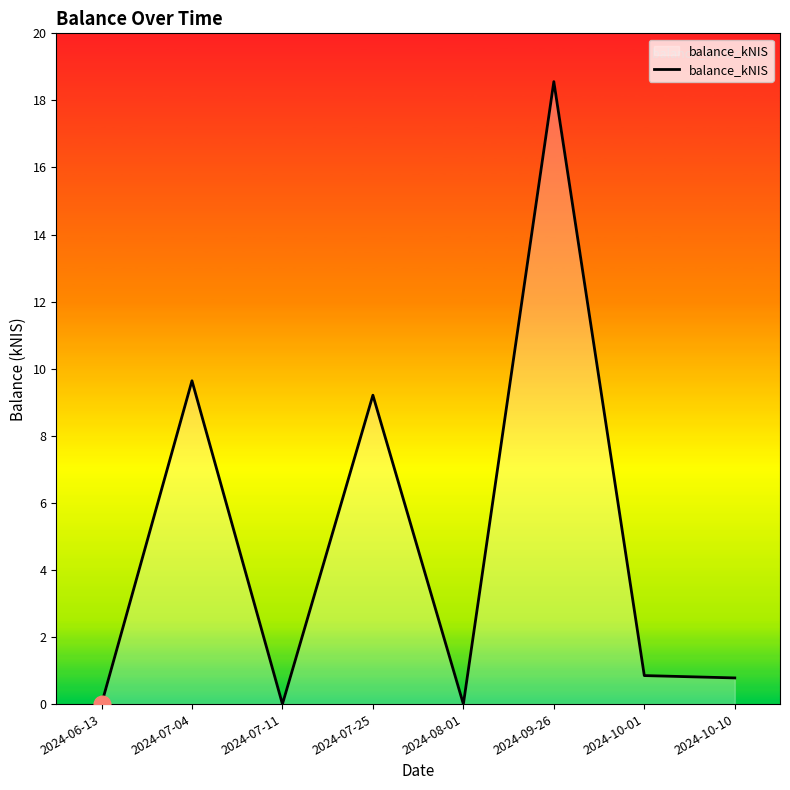

Which label corresponds to the largest value in the chart?

2024-09-26